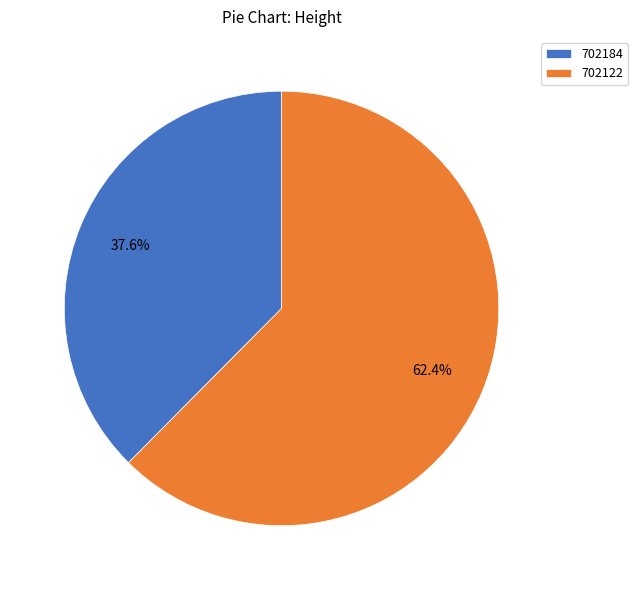

Is it true that 702122 is 76% of the pie?

False